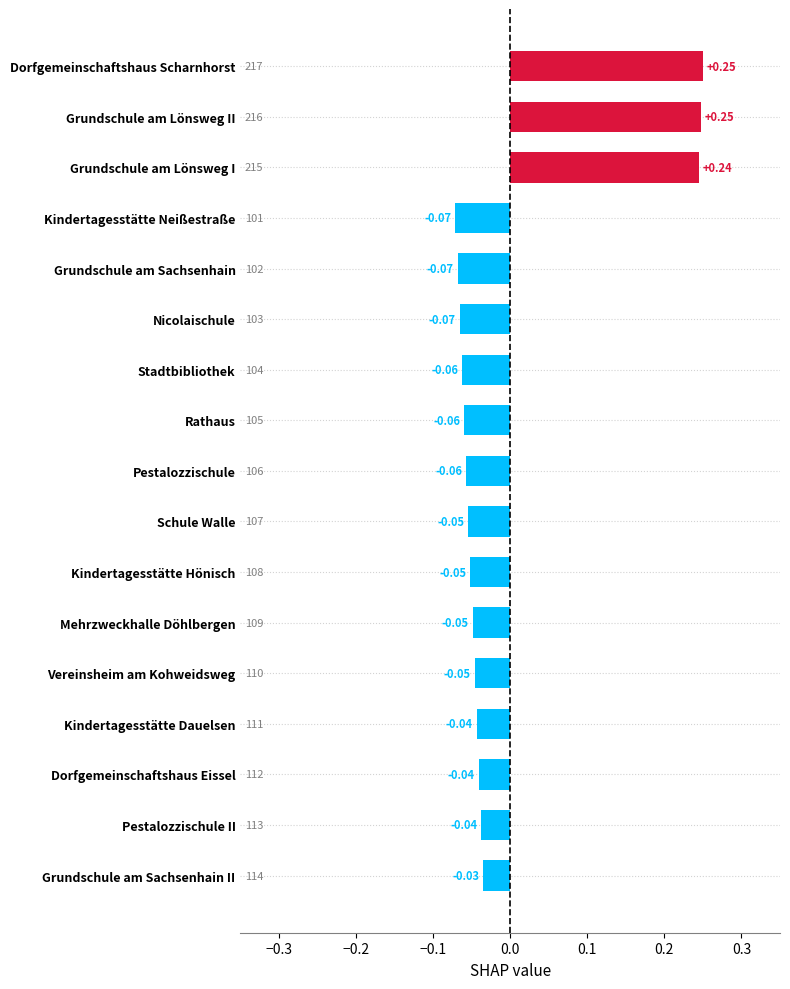

Count the number of categories in the chart.

17